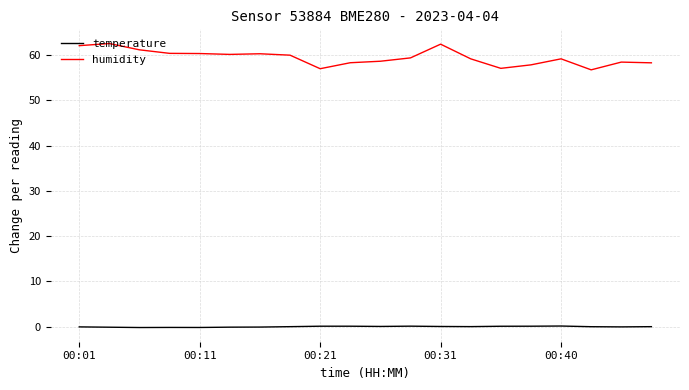

List the series in order of their overall mean, highest first.

humidity, temperature